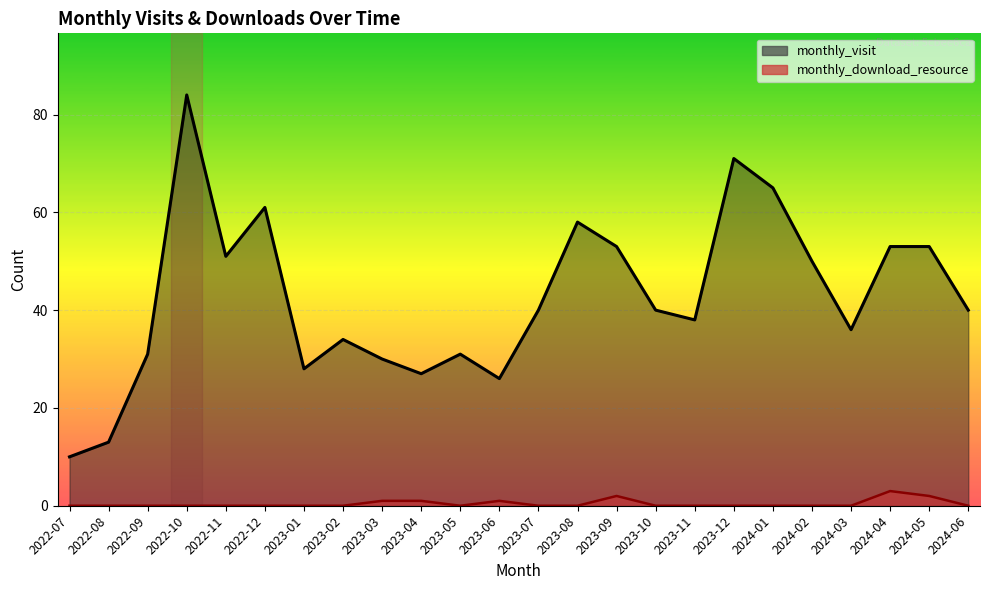

What is the sum of the monthly_visit values at 2024-06 and 2024-04?

93